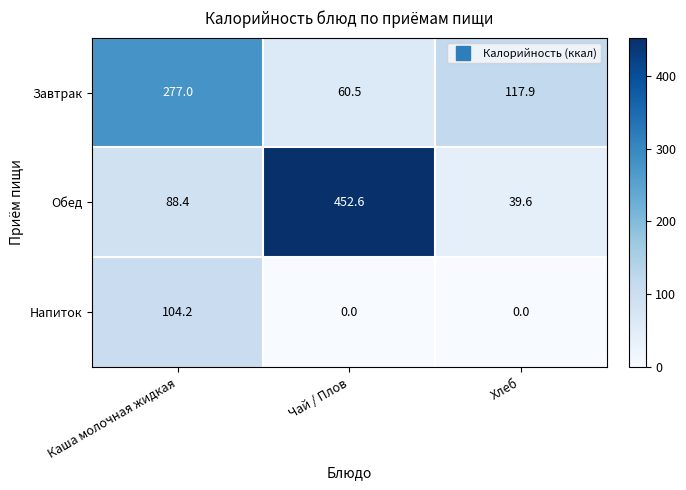

What is the sum of the Завтрак values at Каша молочная жидкая and Чай / Плов?

337.5